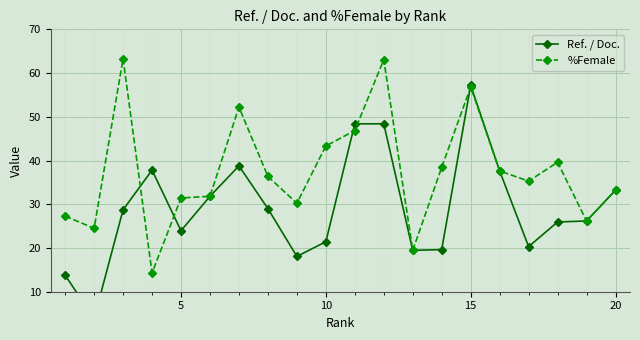

What is the maximum value for %Female?

63.3